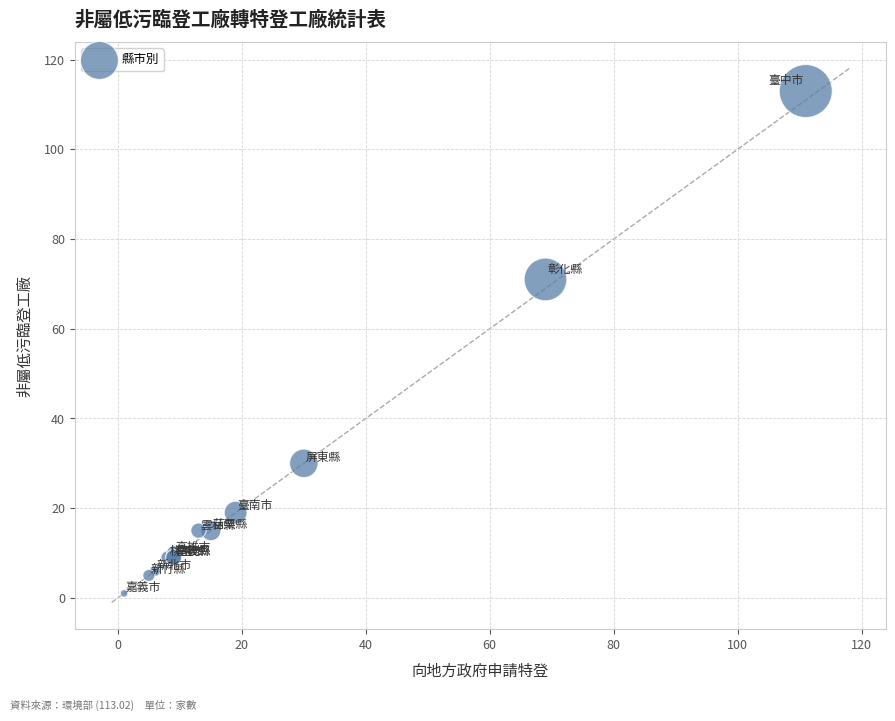

What Y value in the scatter plot is closest to 57?

71